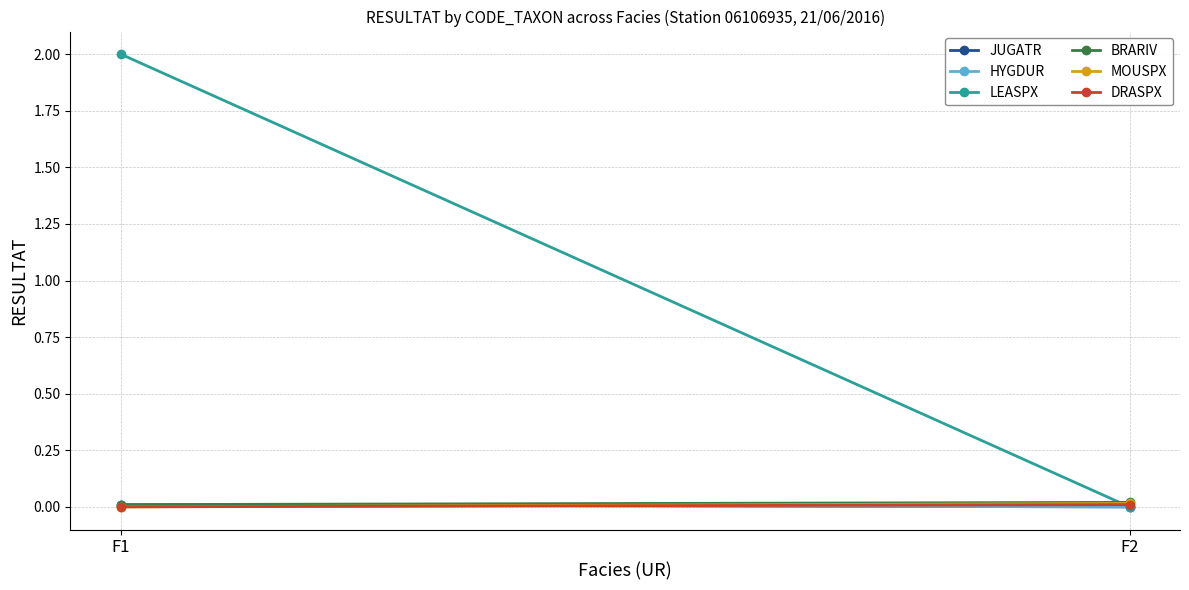

Between F2 and F1, which is larger?

F1